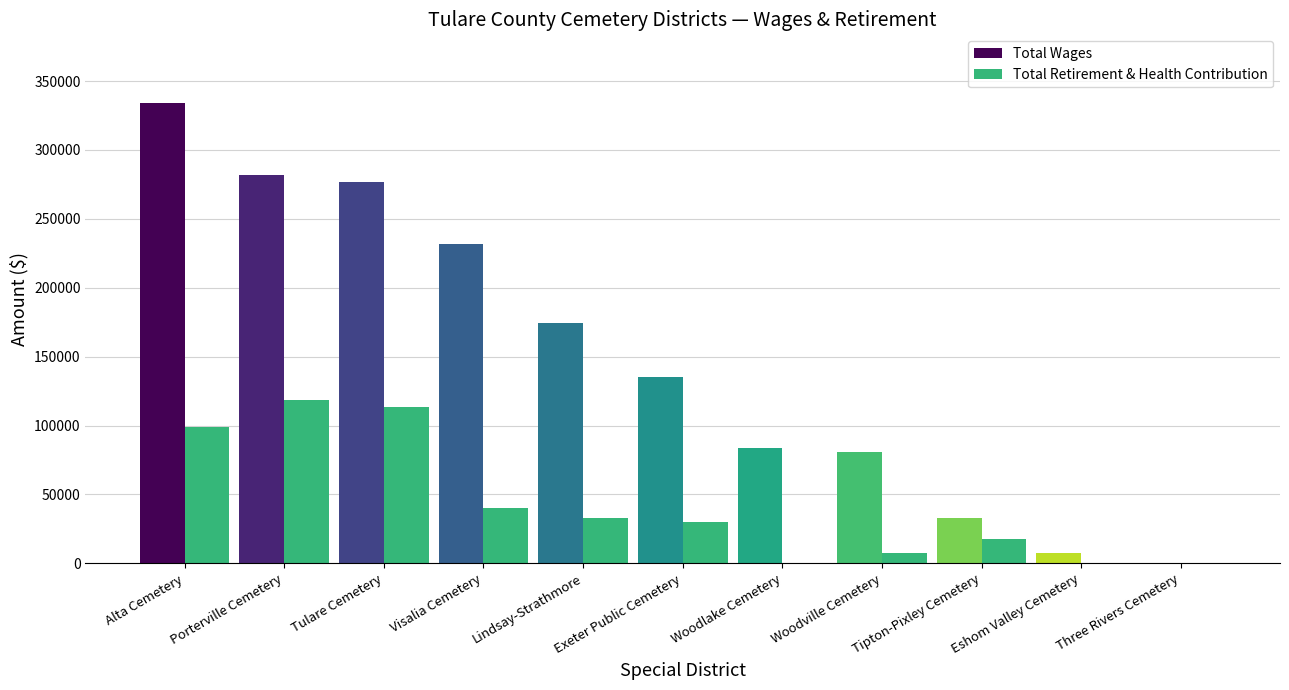

True or false: Total Retirement & Health Contribution has a value of 118450 at Porterville Cemetery.

True